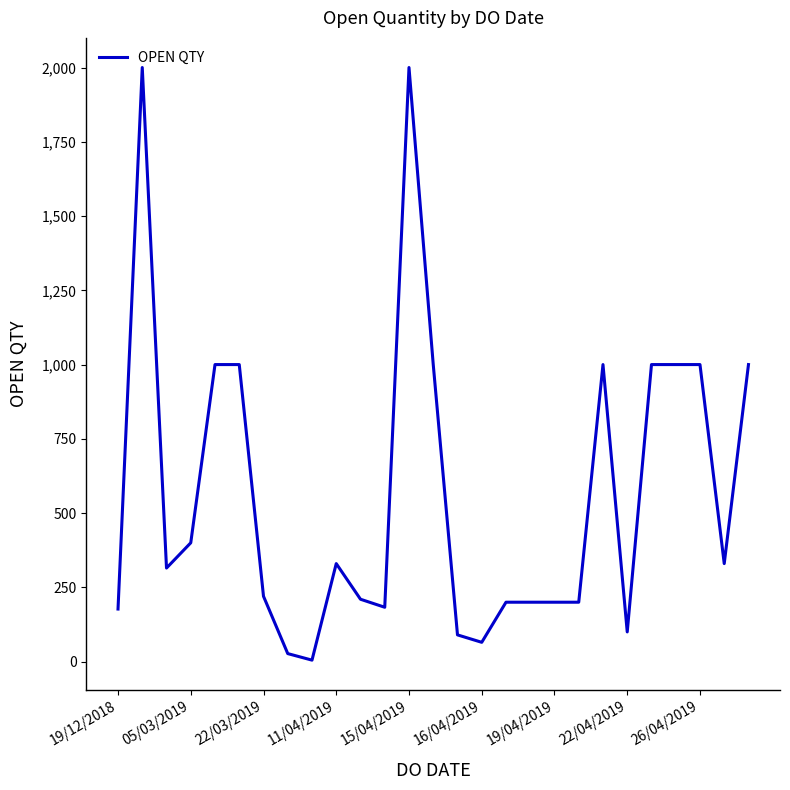

What is the maximum value shown in the chart?

2000